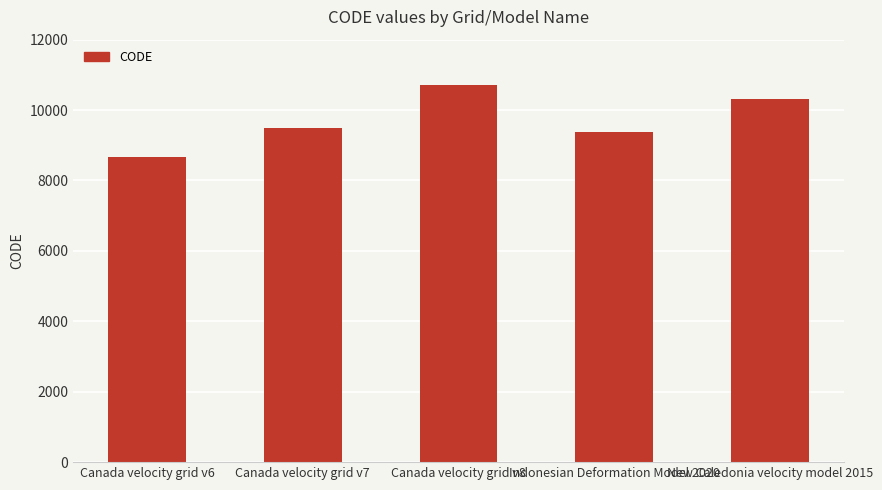

What is the change in value from Canada velocity grid v7 to Canada velocity grid v8?

+1224